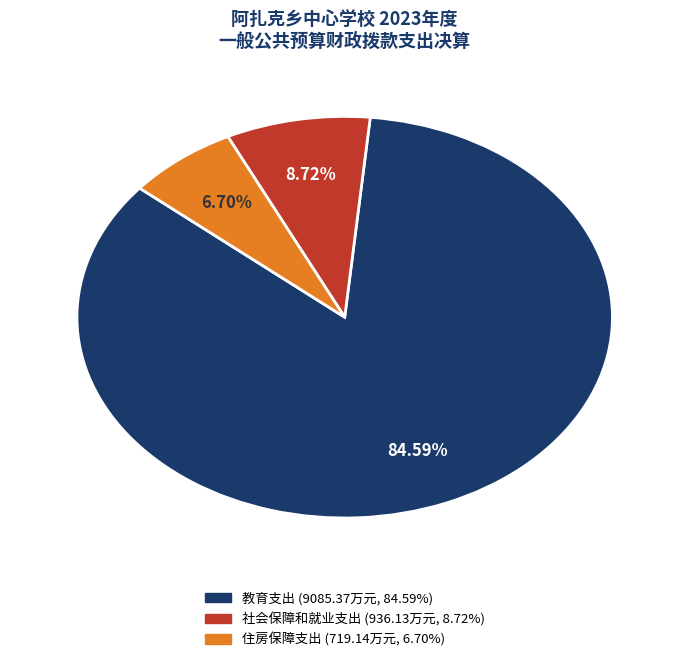

True or false: 教育支出 accounts for 85% of the total.

True